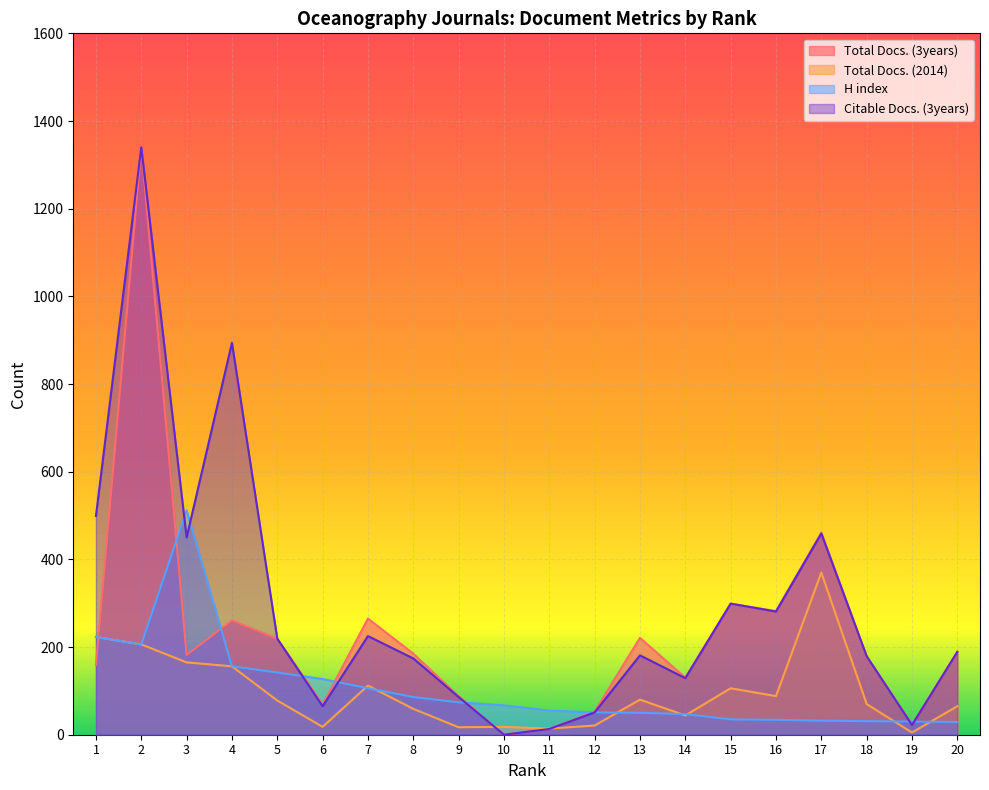

What is the highest value of the Total Docs. (2014) series?

370